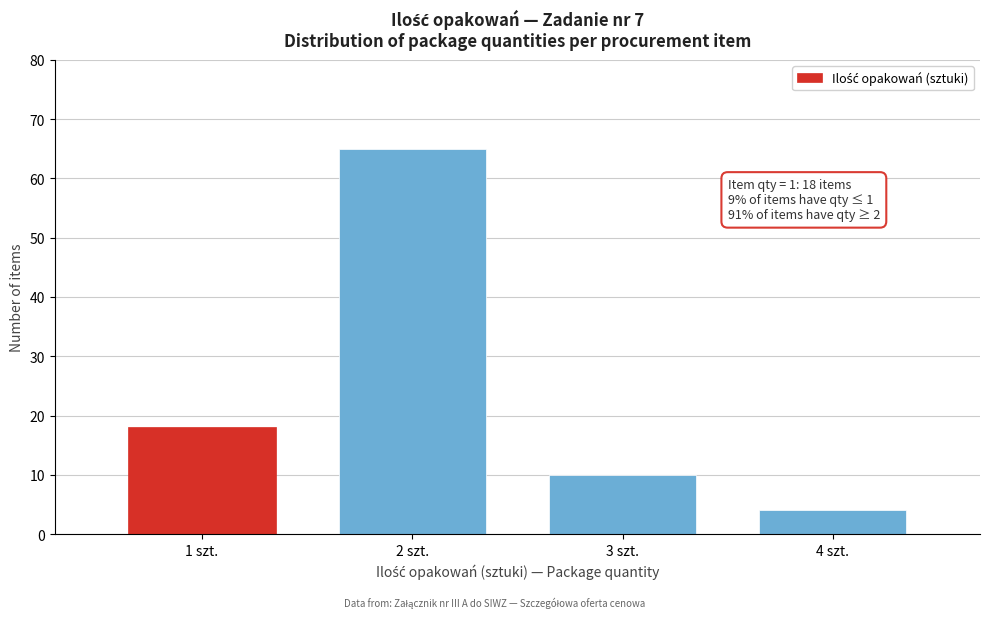

Reading right to left, extract all data points from this chart.

4 szt.=4	3 szt.=10	2 szt.=65	1 szt.=18